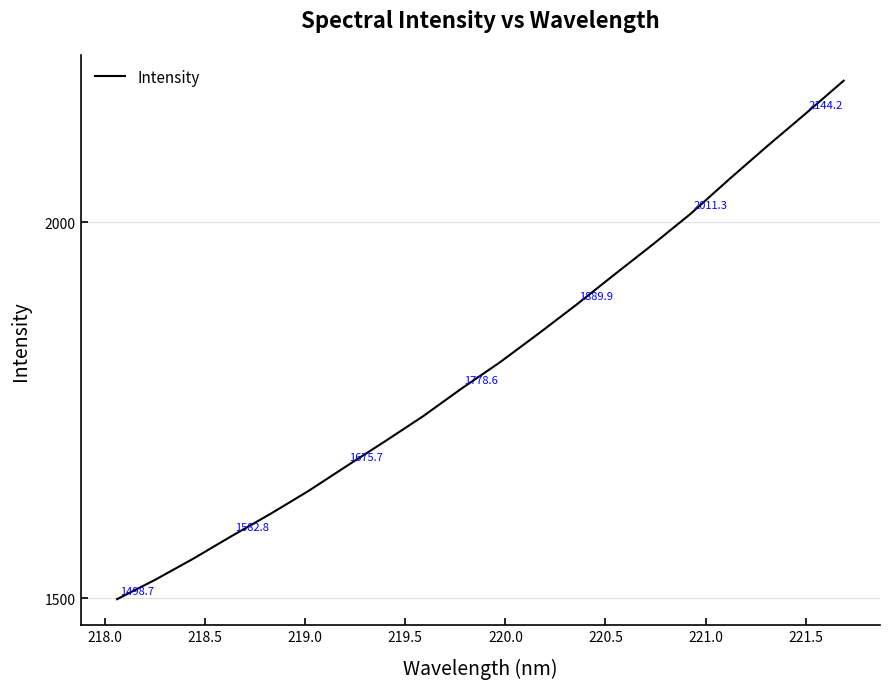

What is the smallest value displayed?

1498.7